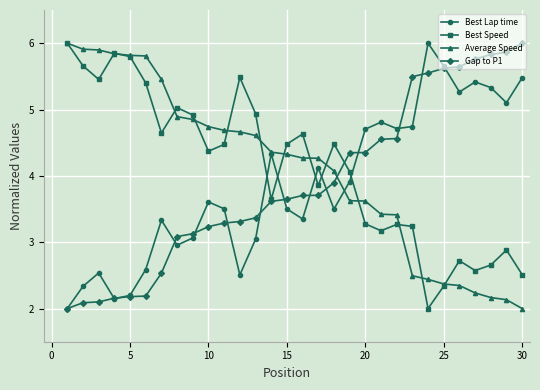

What is the difference between the second highest and minimum values in the Best Lap time series?

3.7